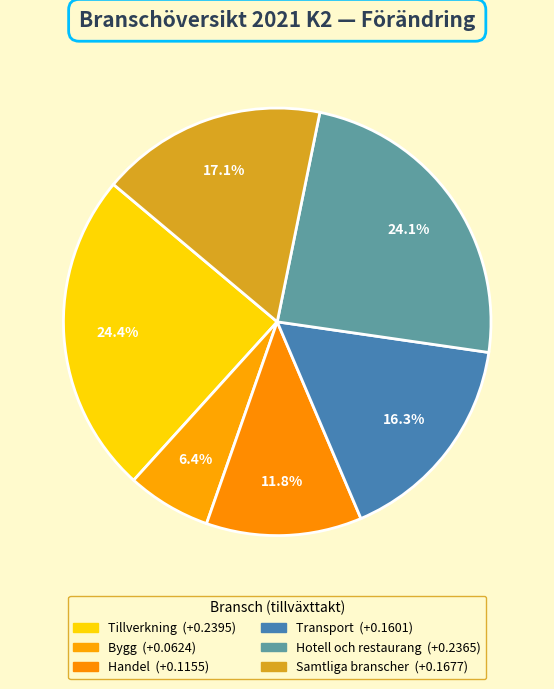

To the nearest percent, what percentage of the pie is Tillverkning?

24%